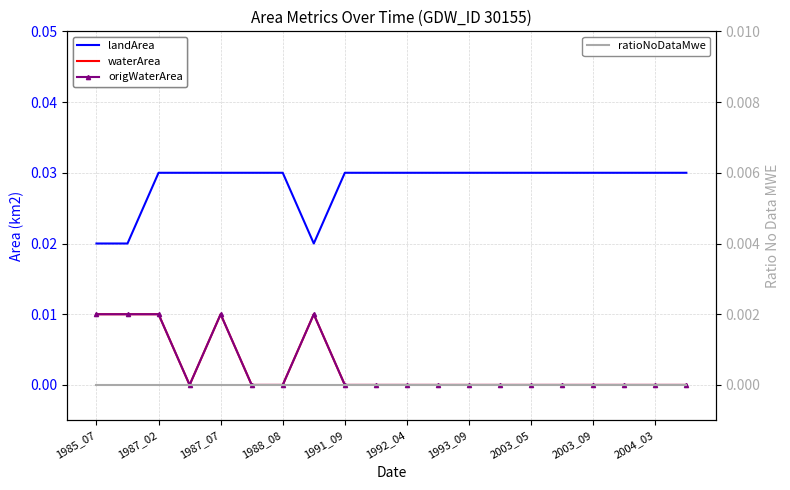

Which label corresponds to the smallest value in the chart?

1988_08